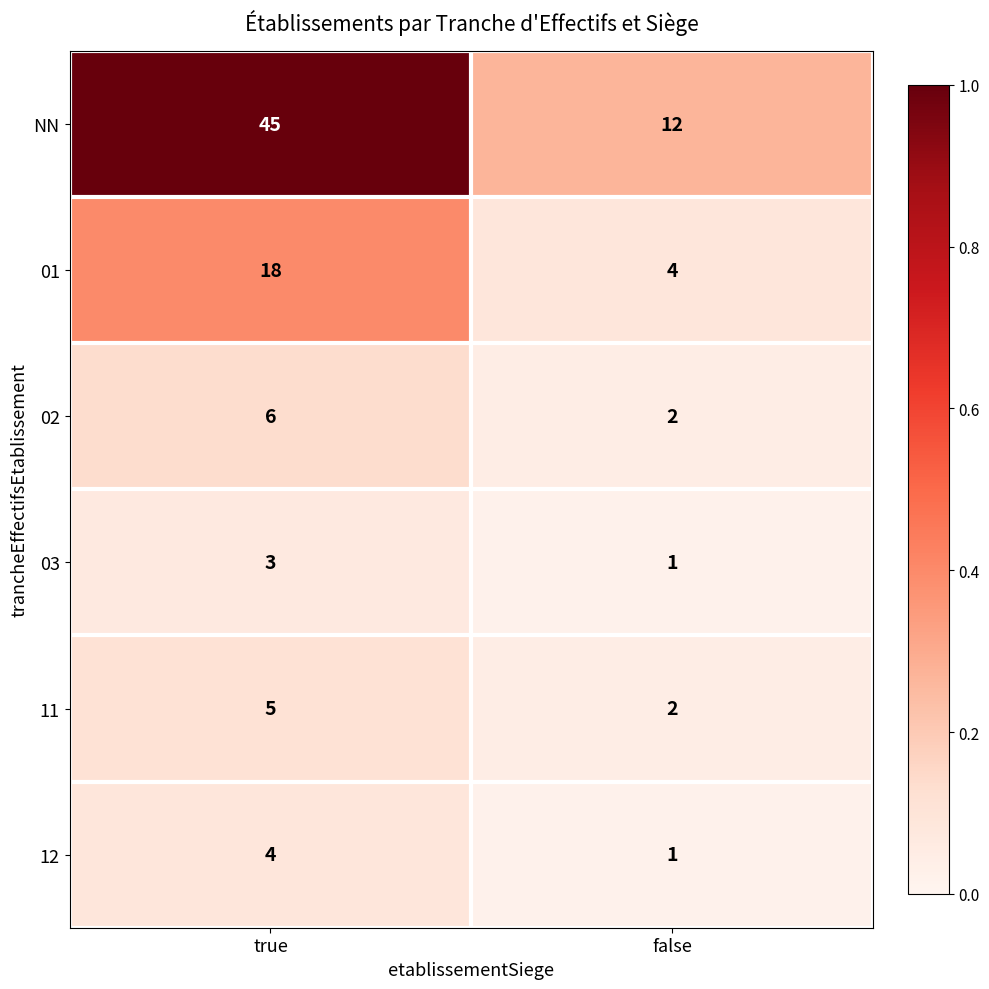

Between true and false, which series saw the biggest shift?

NN